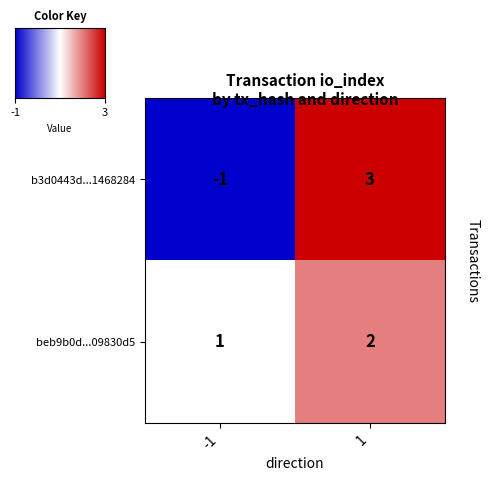

Reading left to right, list all the values displayed in this chart.

b3d0443d...1468284: -1=-1	1=3
beb9b0d...09830d5: -1=1	1=2